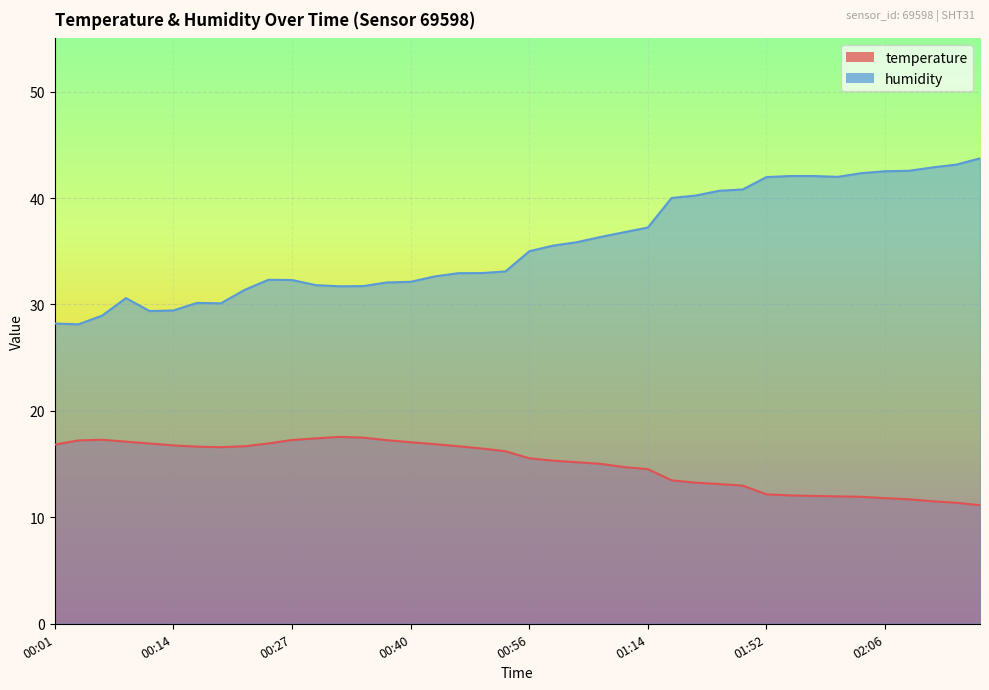

Rank the series by their maximum value, from lowest to highest.

temperature, humidity